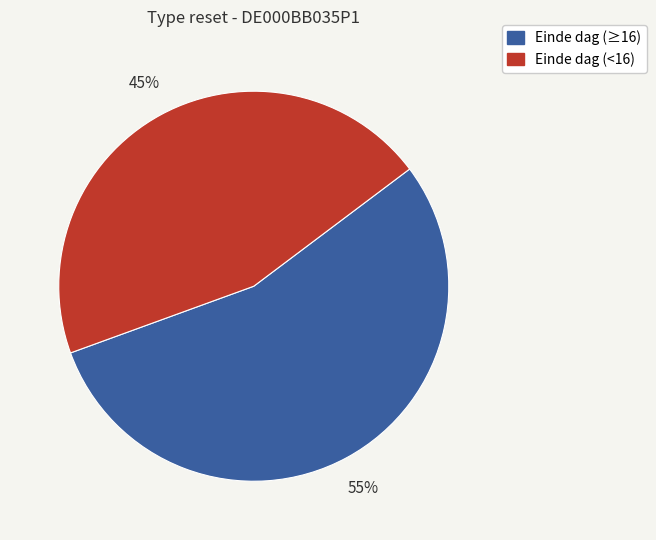

Is there a majority slice in this chart?

Yes